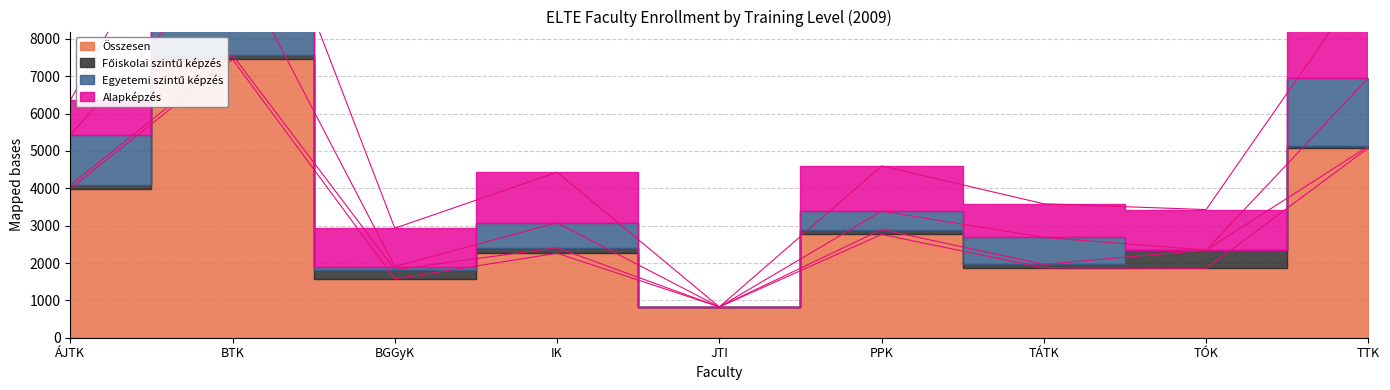

In Egyetemi szintű képzés, how many points are lower than both neighbors (excluding endpoints)?

3